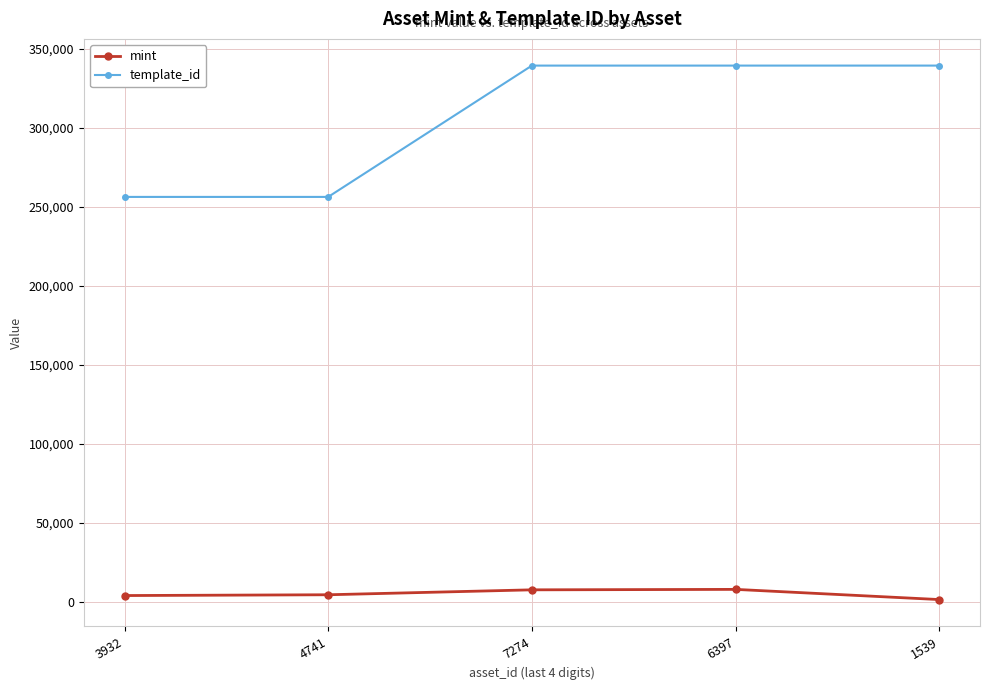

True or false: template_id and mint intersect in this chart.

False